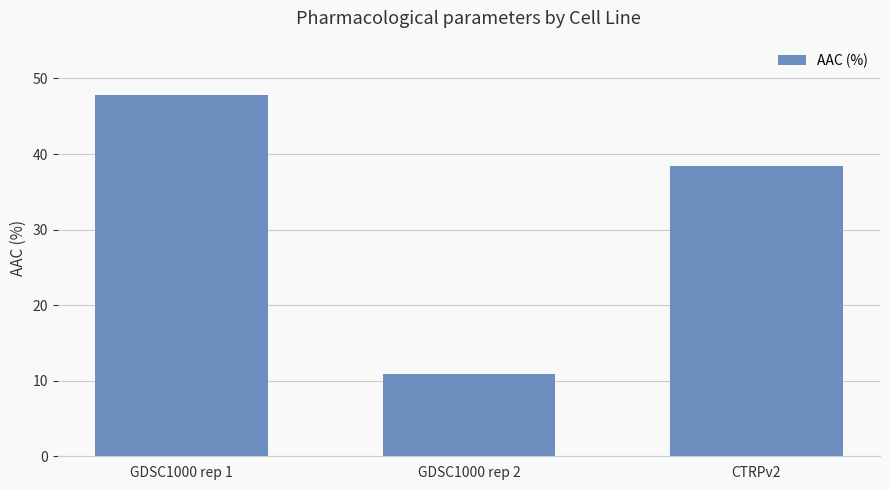

What is the value of the 2nd bar from the left?

10.9